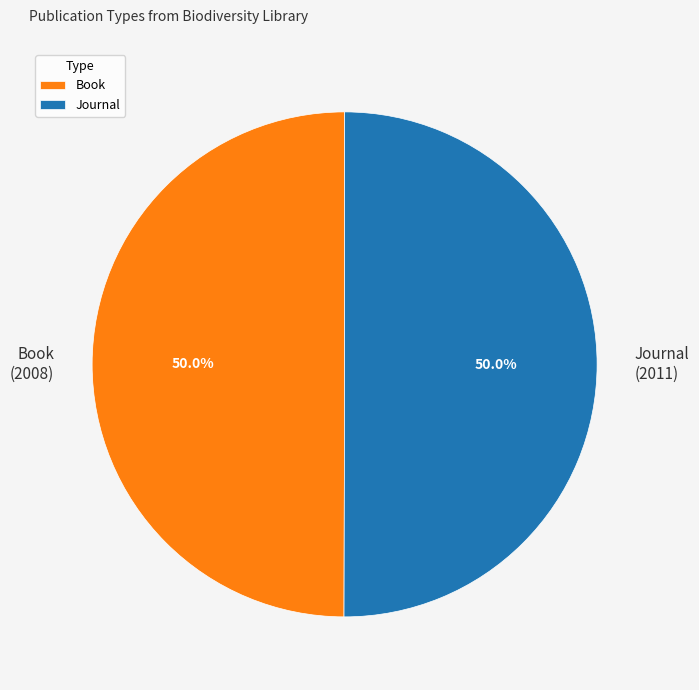

What portion of the pie excludes Journal?

50.0%